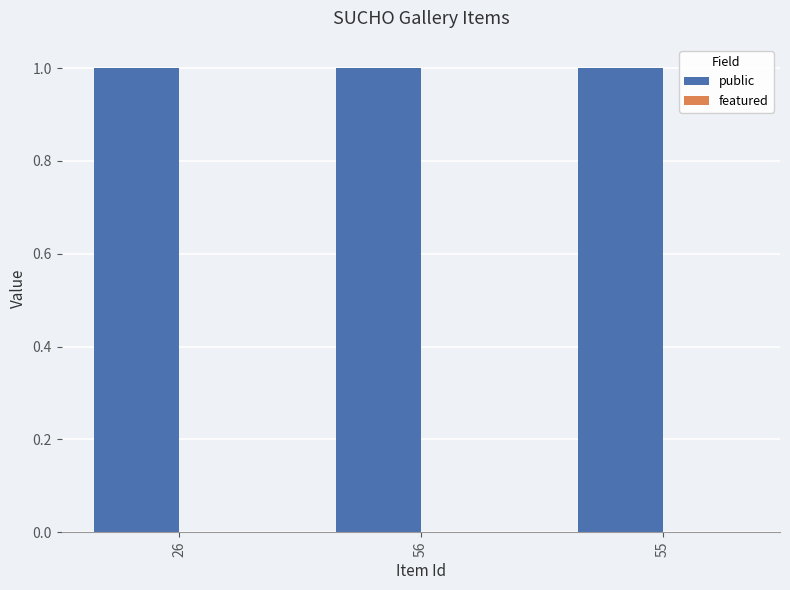

Rank the series at 56 from lowest to highest value.

featured, public